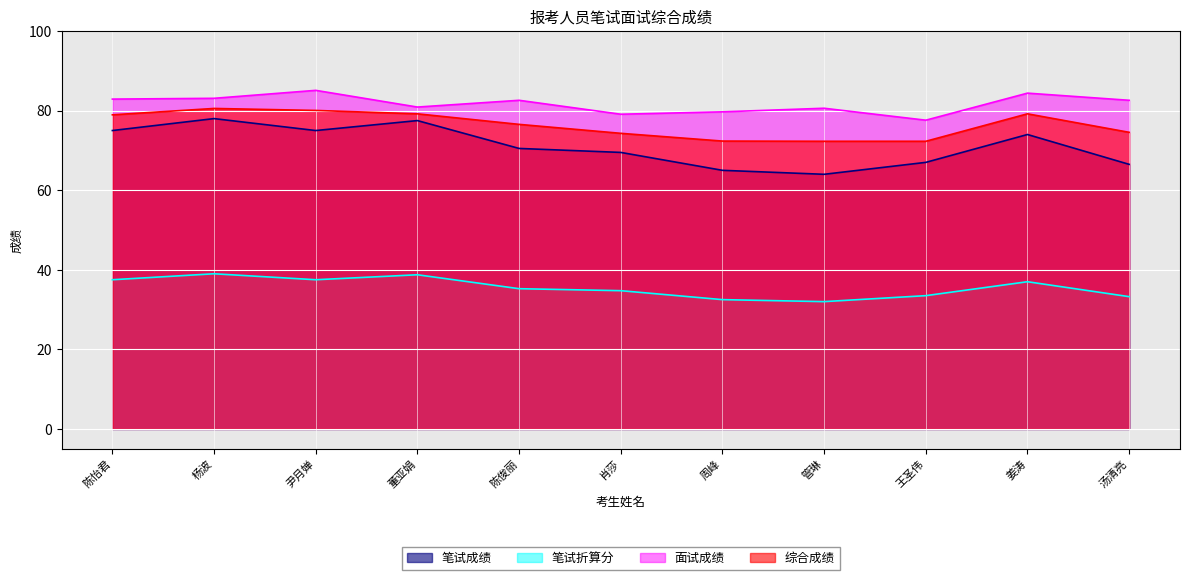

Is the value of 面试成绩 at 2002001001006 greater than the value of 综合成绩 at 2002001001005?

No